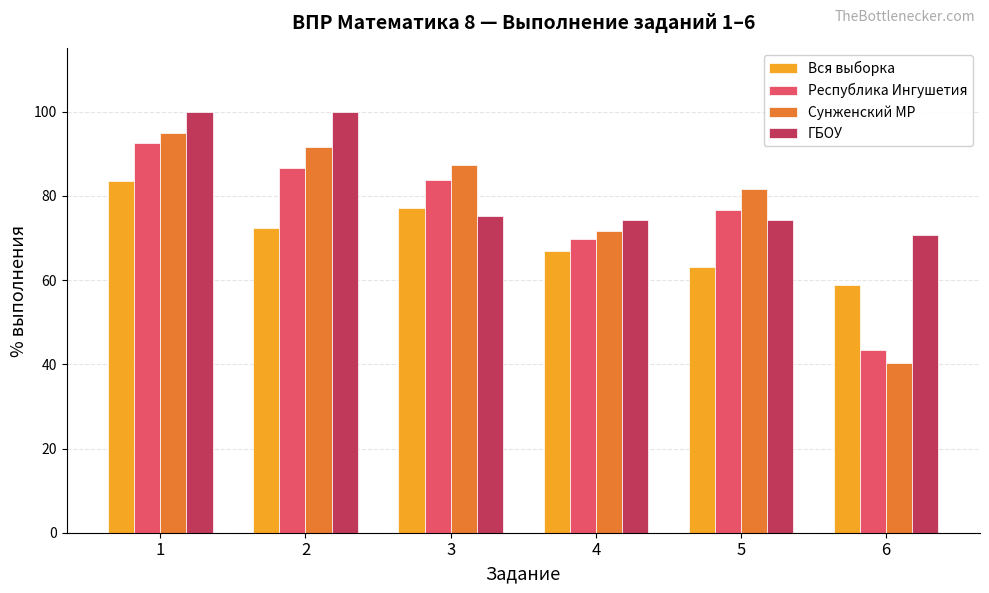

How many bars are there in each group?

4